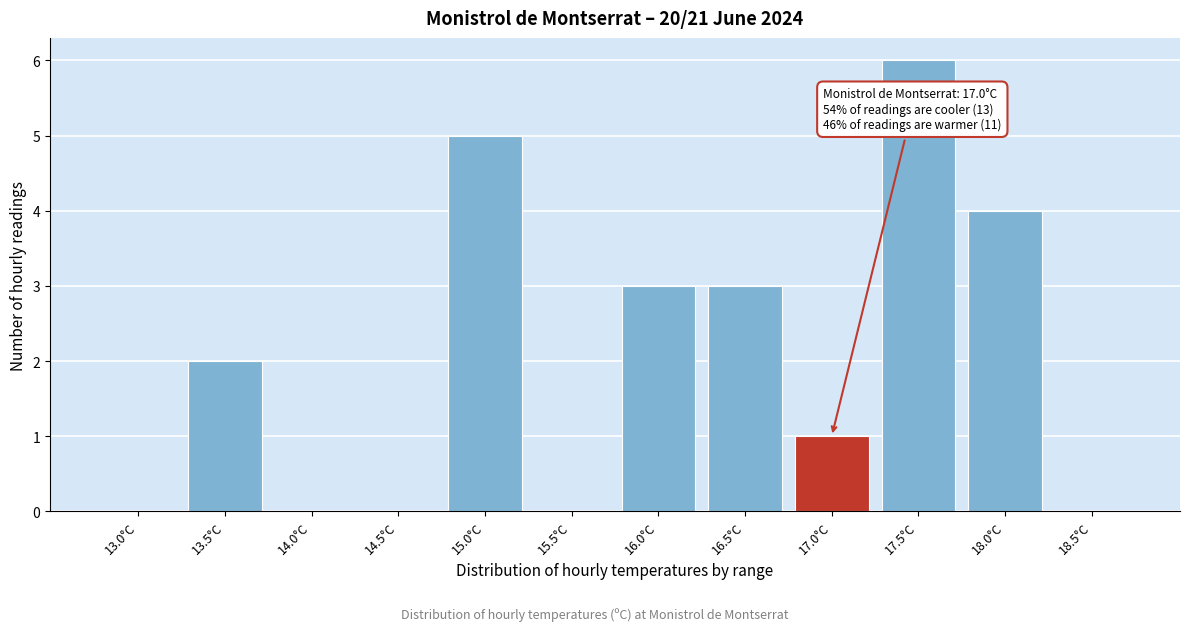

Reading right to left, what are all the values shown in this chart?

18.5°C=0	18.0°C=4	17.5°C=6	17.0°C=1	16.5°C=3	16.0°C=3	15.5°C=0	15.0°C=5	14.5°C=0	14.0°C=0	13.5°C=2	13.0°C=0